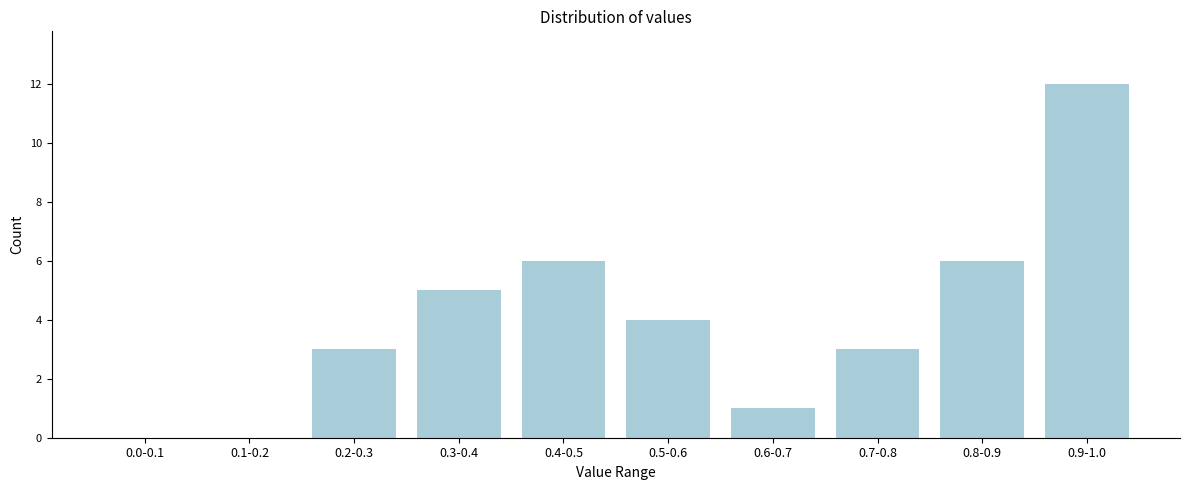

Reading right to left, transcribe all the data shown in this chart.

0.9-1.0=12	0.8-0.9=6	0.7-0.8=3	0.6-0.7=1	0.5-0.6=4	0.4-0.5=6	0.3-0.4=5	0.2-0.3=3	0.1-0.2=0	0.0-0.1=0